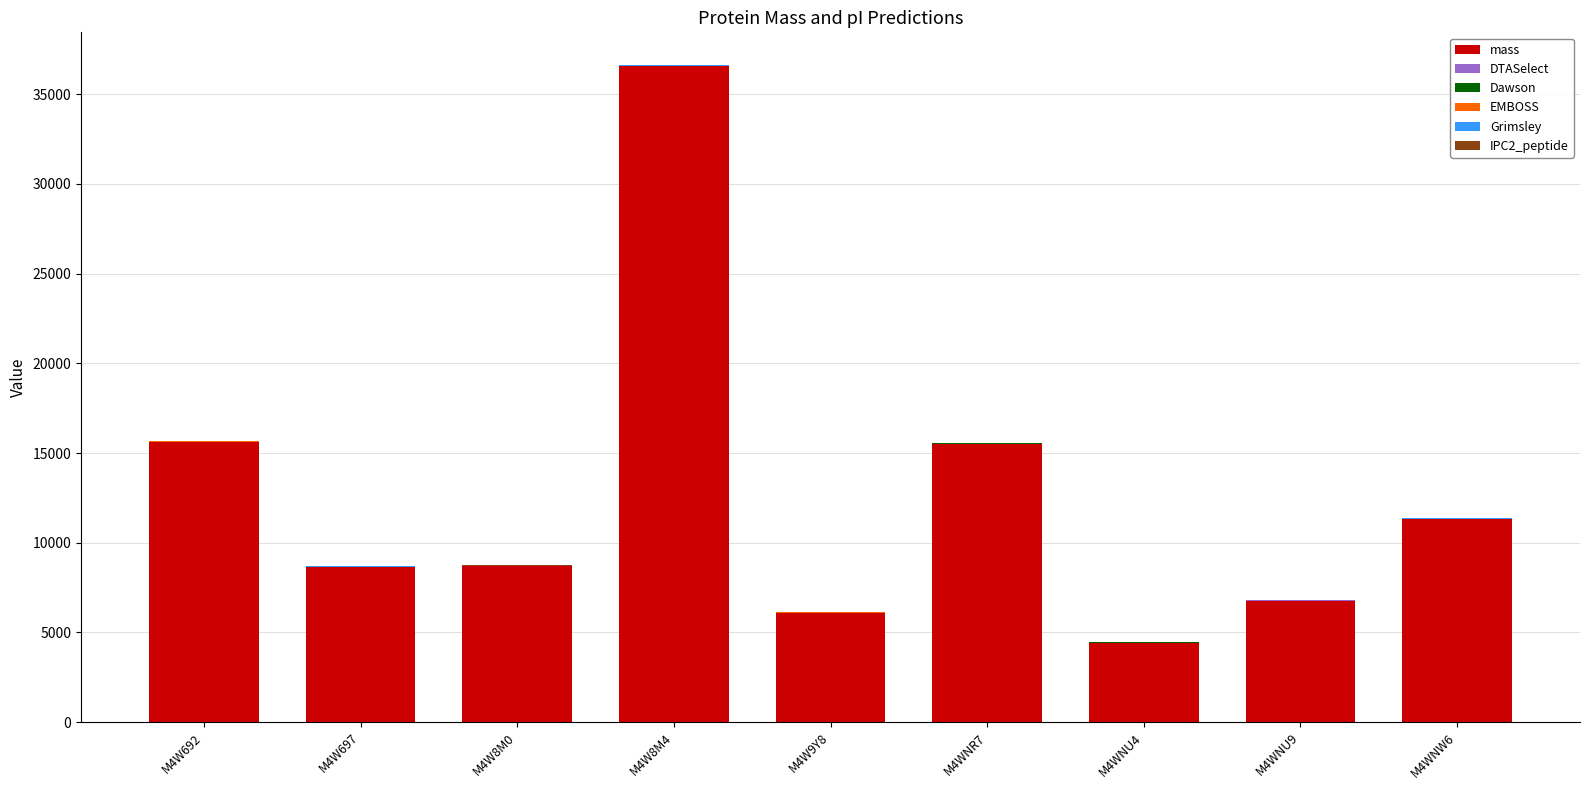

What is the maximum value for mass?

36572.1